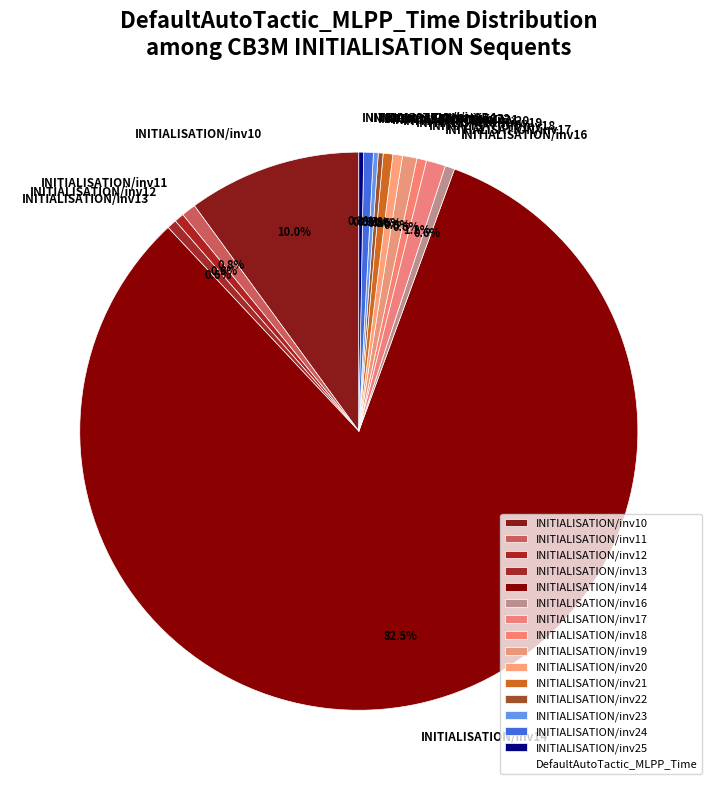

Which has a higher value, INITIALISATION/inv13 or INITIALISATION/inv10?

INITIALISATION/inv10